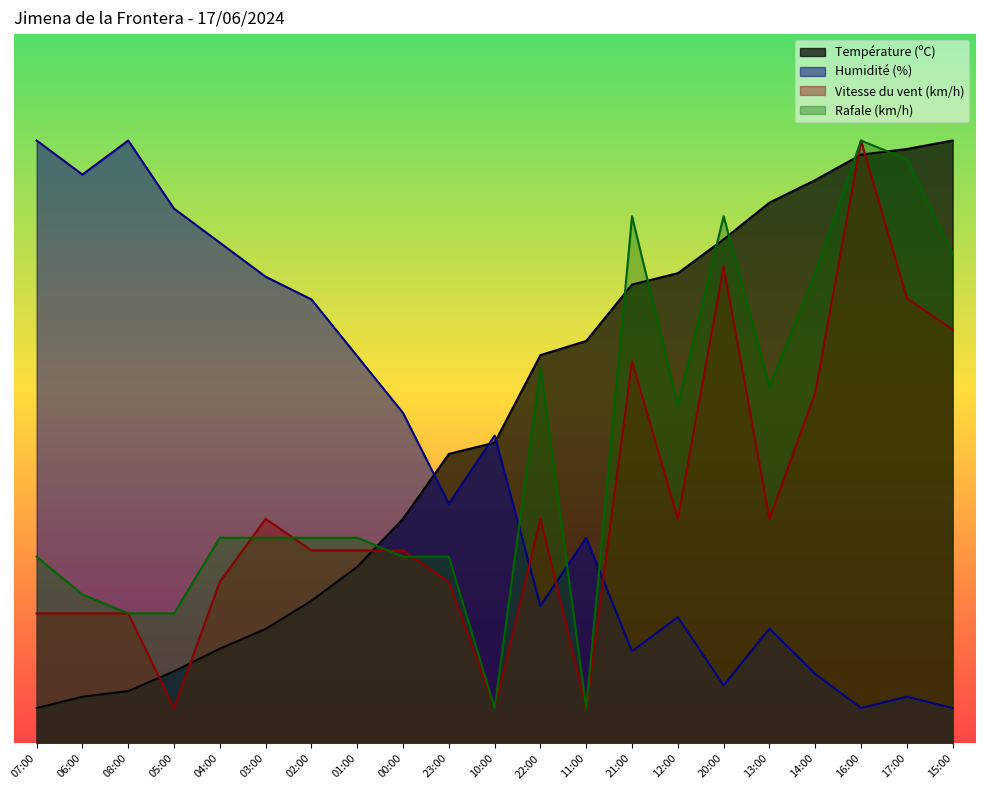

At 22:00, list the series in order from largest to smallest.

Température (ºC), Rafale (km/h), Vitesse du vent (km/h), Humidité (%)